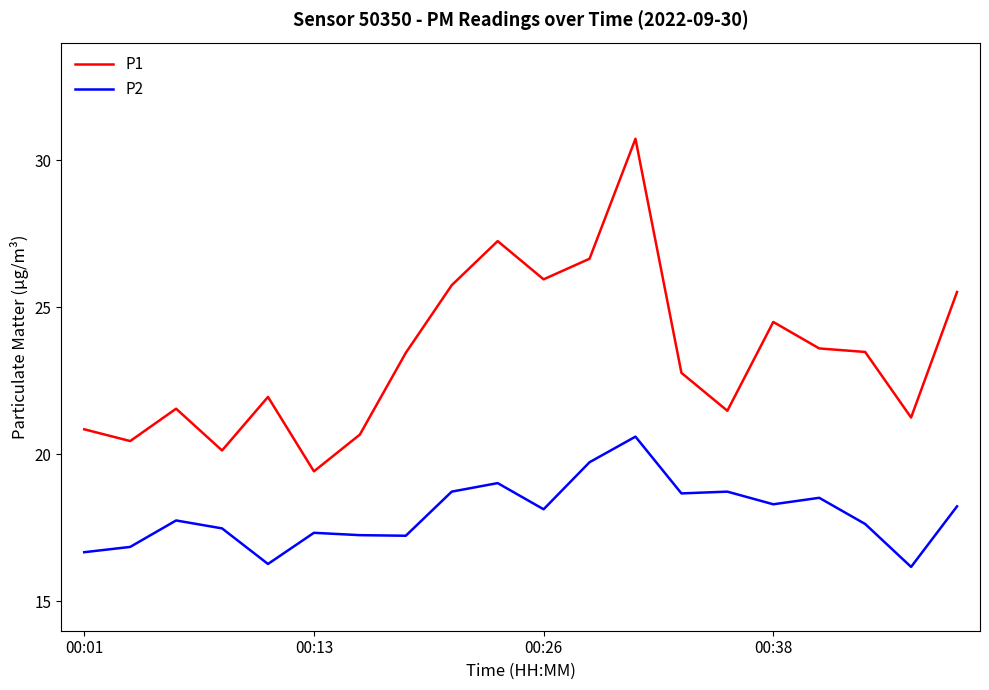

What is the minimum value shown in the chart?

16.2